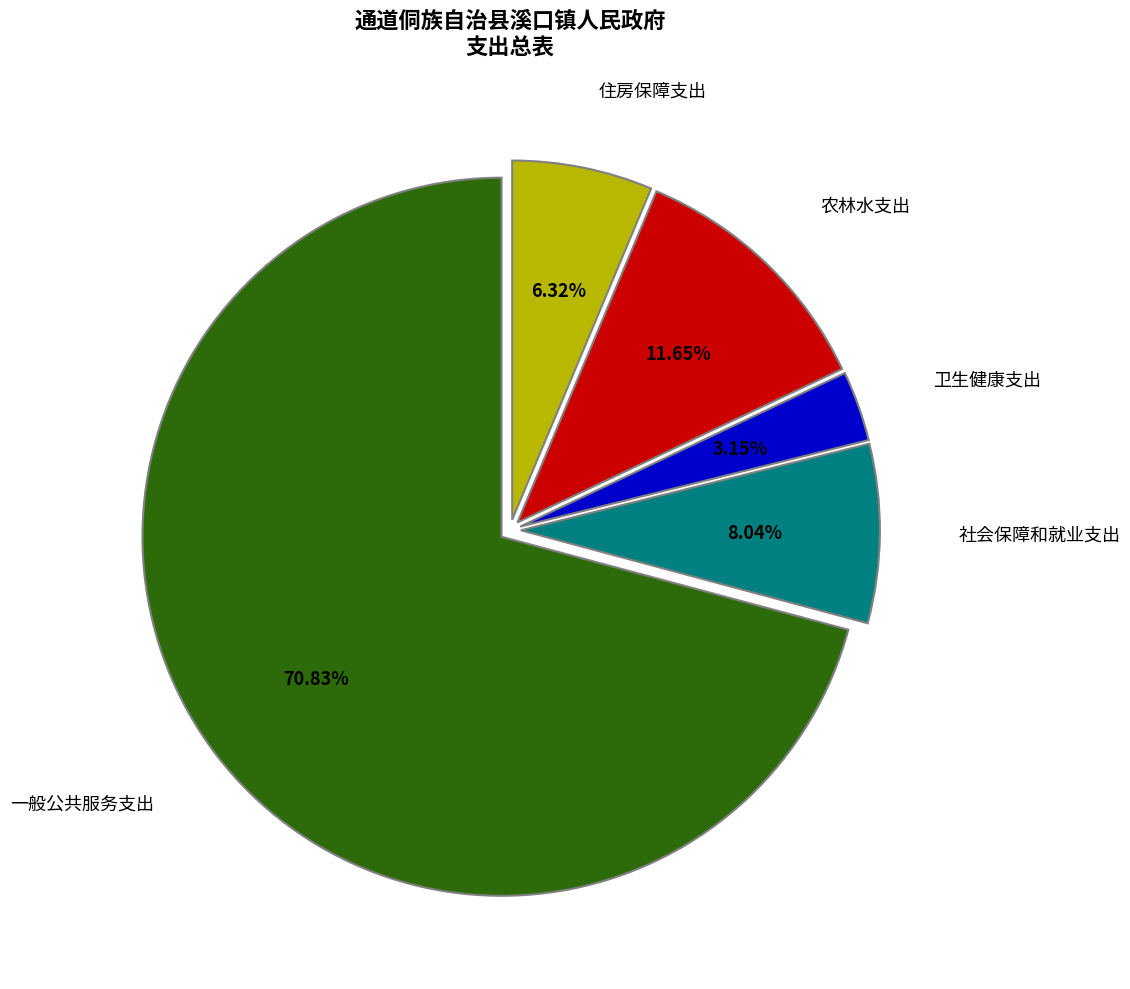

Is there any slice that represents more than half of the pie?

Yes